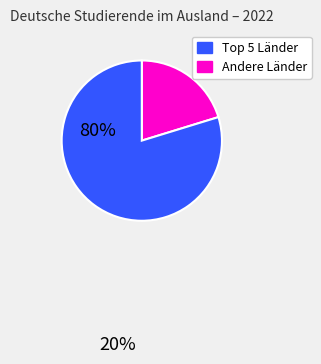

How many segments does this pie chart have?

2